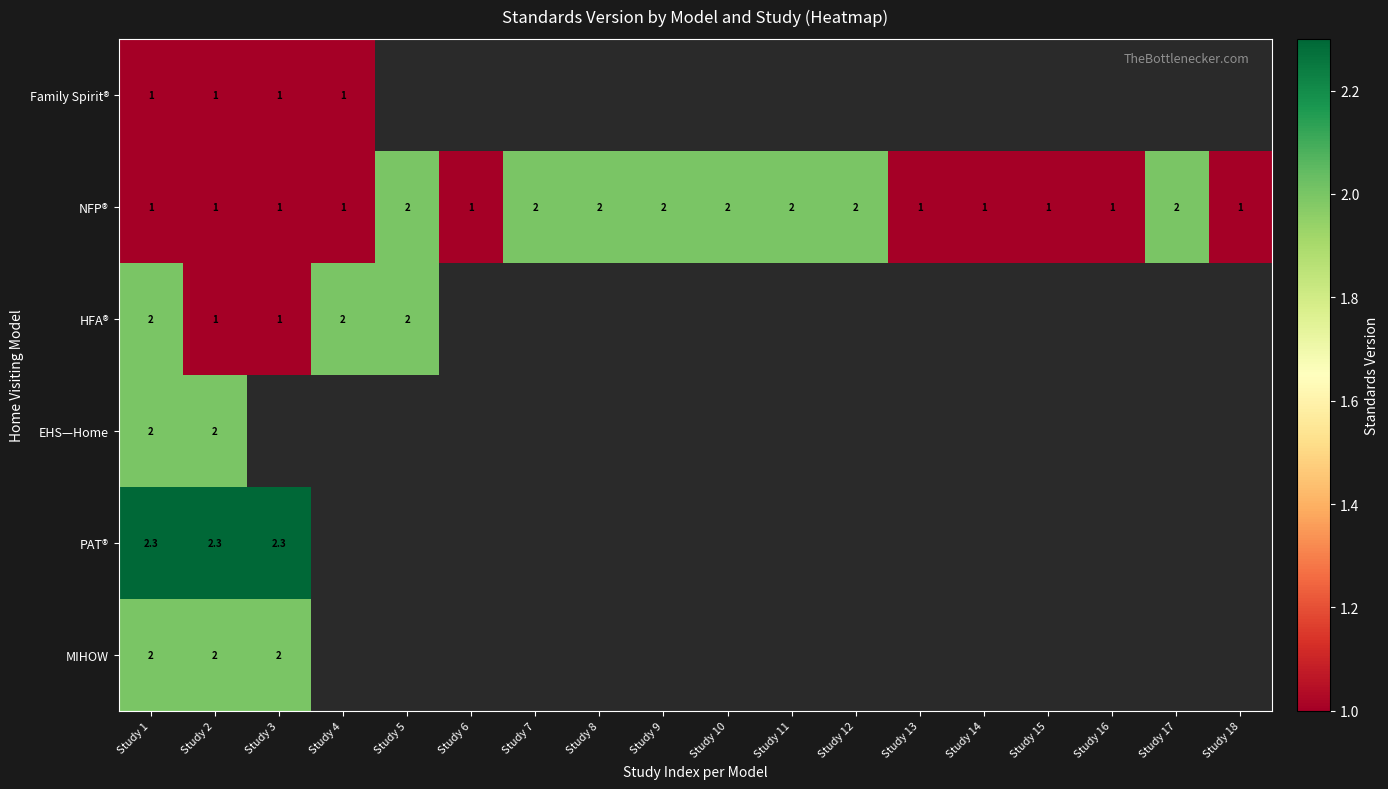

At how many categories does at least one series exceed 1?

12